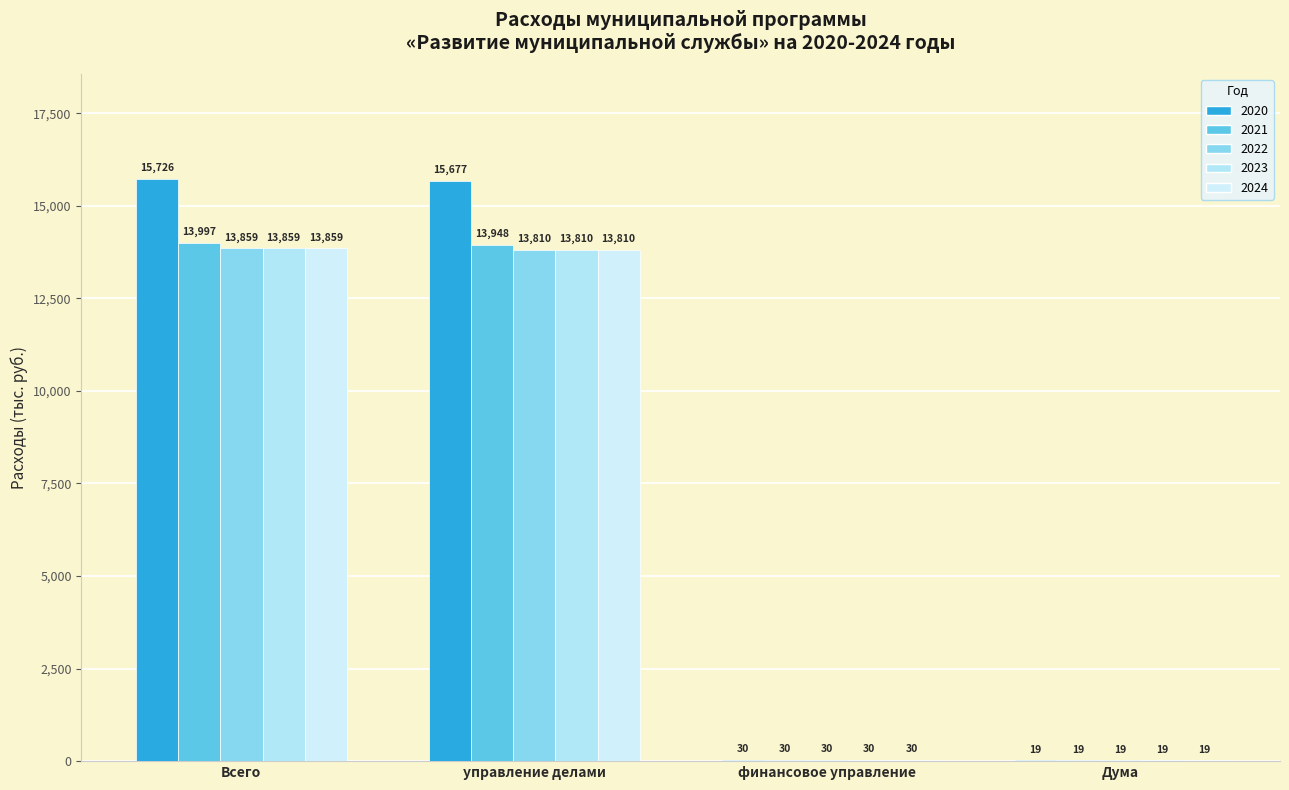

What is the label of the 3rd bar from the right?

управление делами